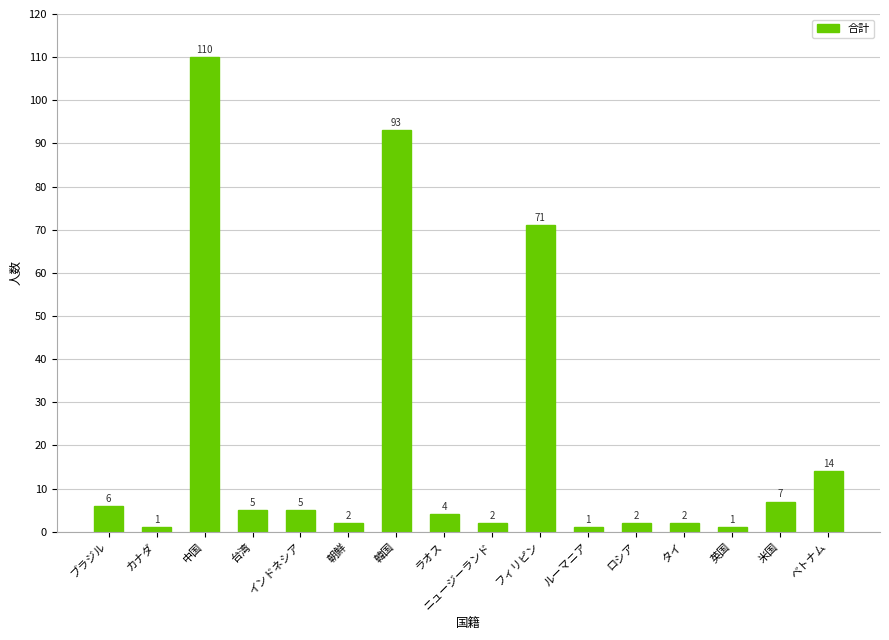

The value at 米国 is 7. True or false?

True